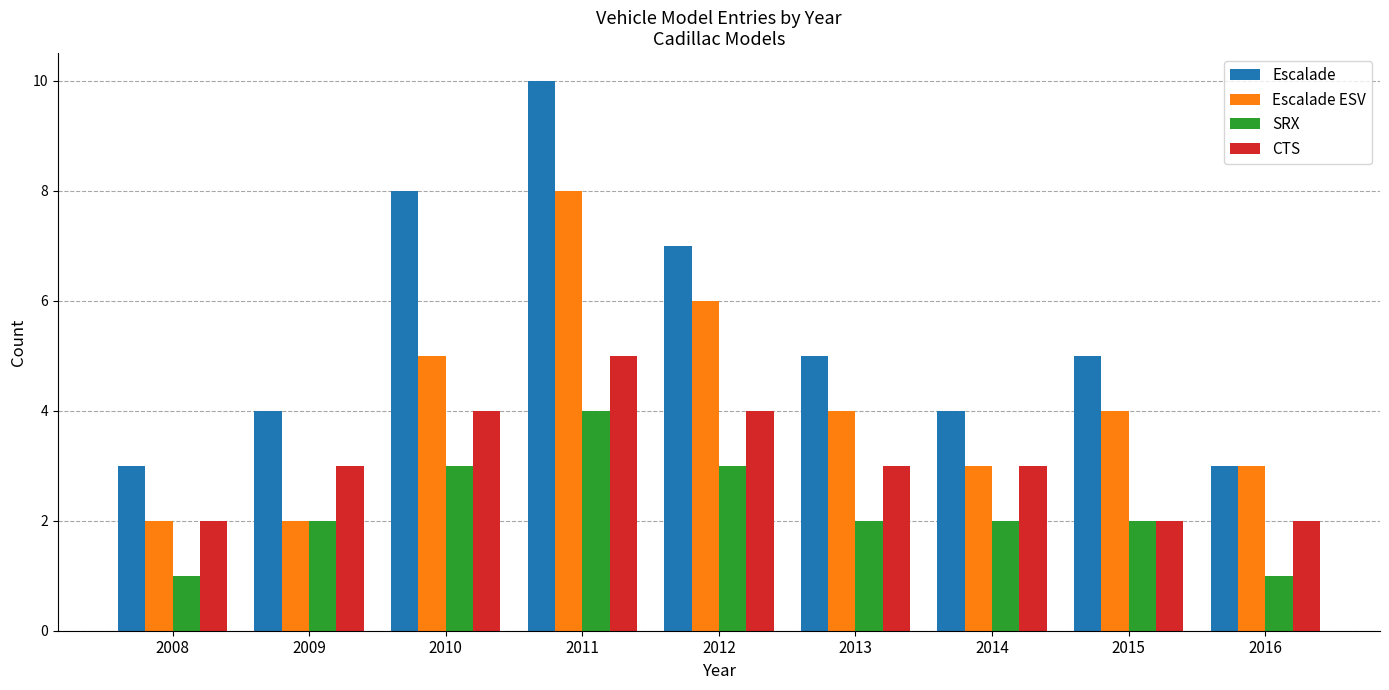

What is the difference between the CTS values at 2016 and 2011?

3